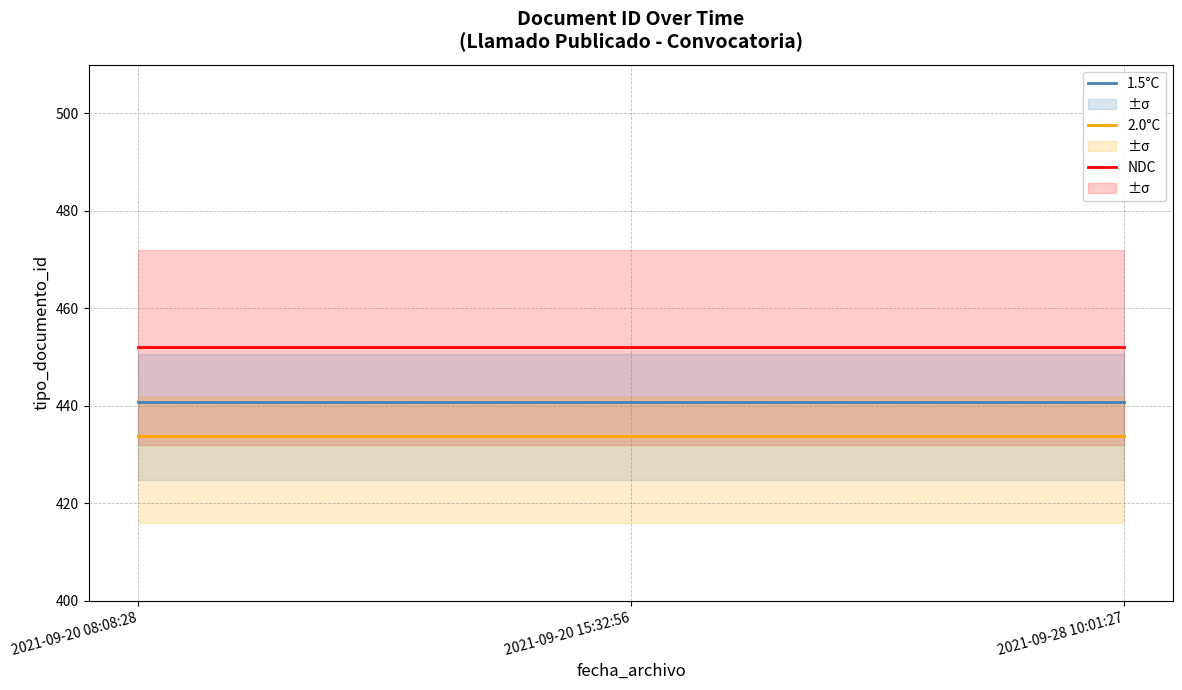

What is the value of the NDC point at the 2nd from the left?

452.0